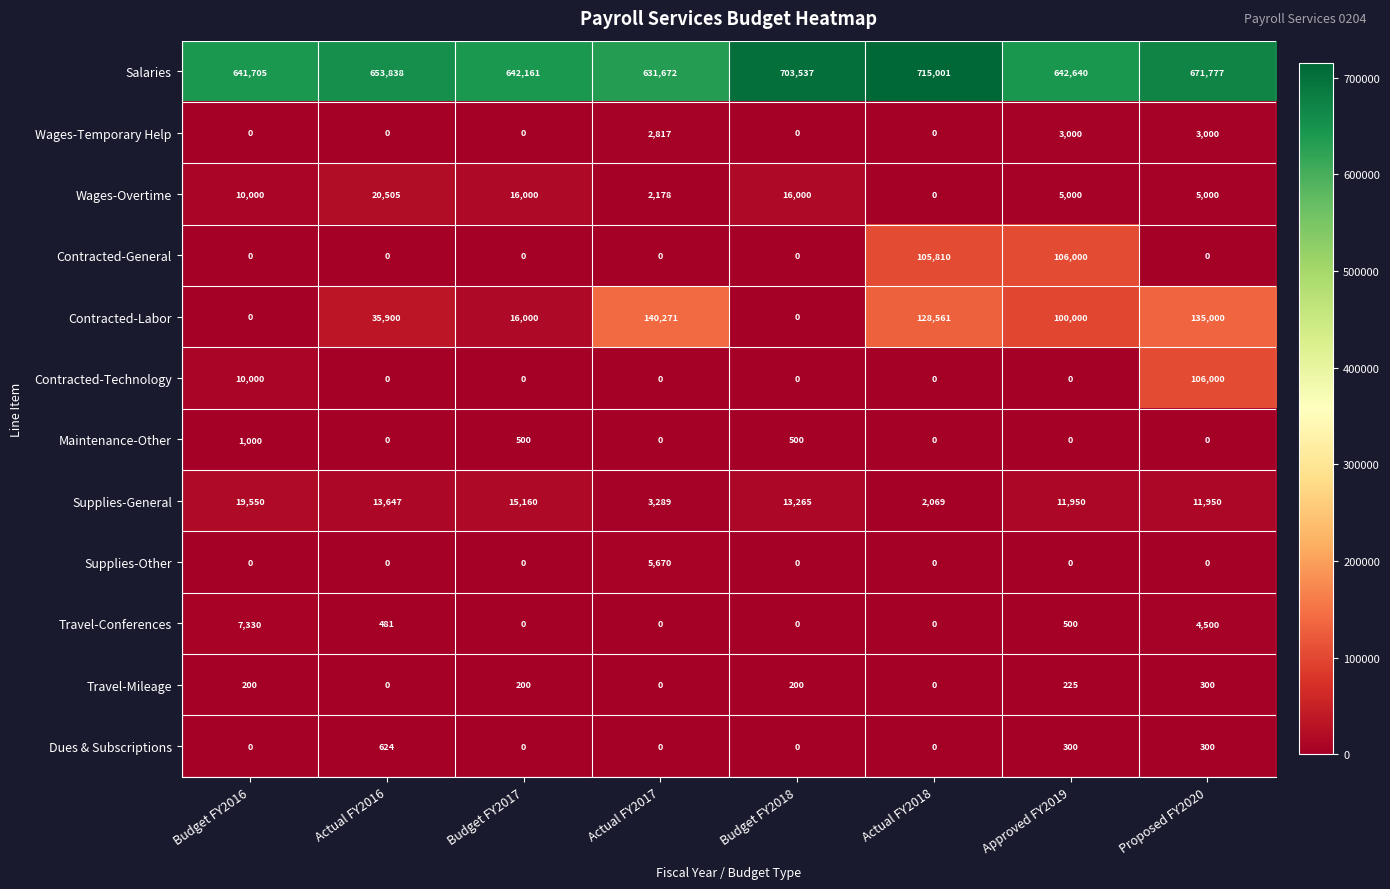

At which label is Contracted-General closest to 53000?

Actual FY2018